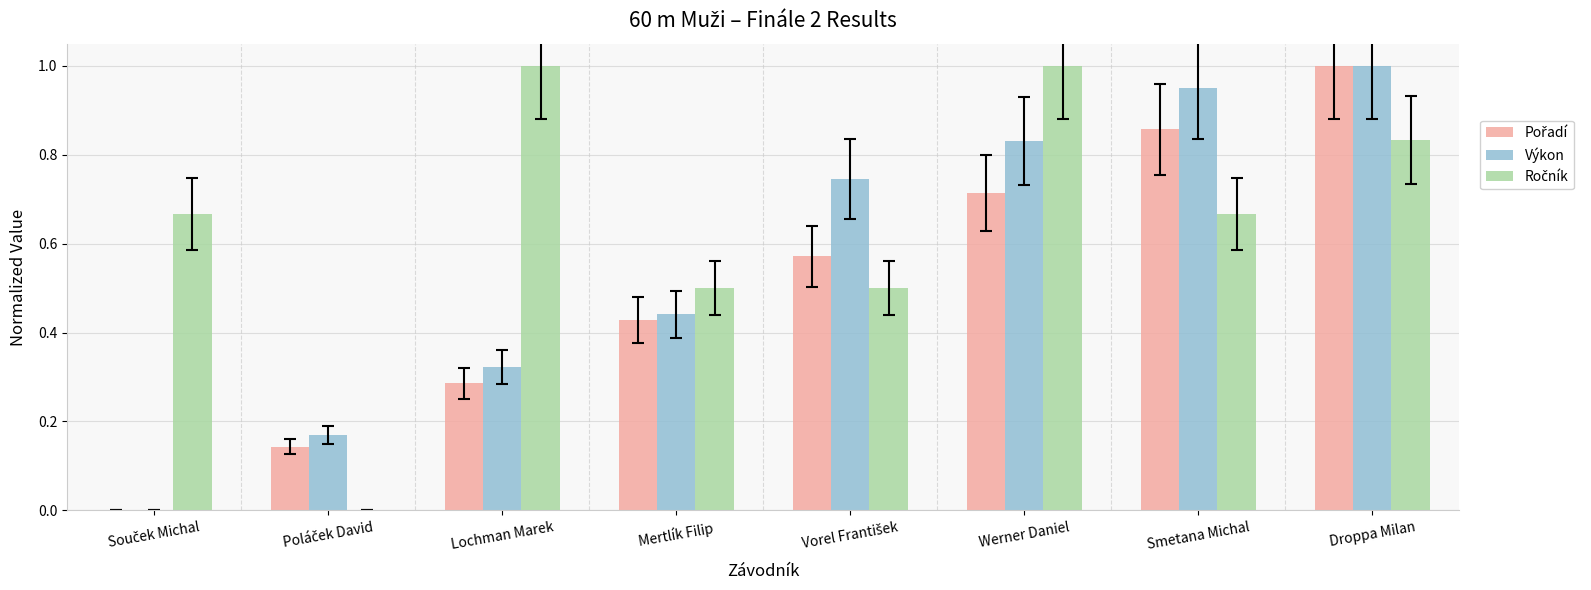

The value of Výkon at Smetana Michal is 0.6. True or false?

False